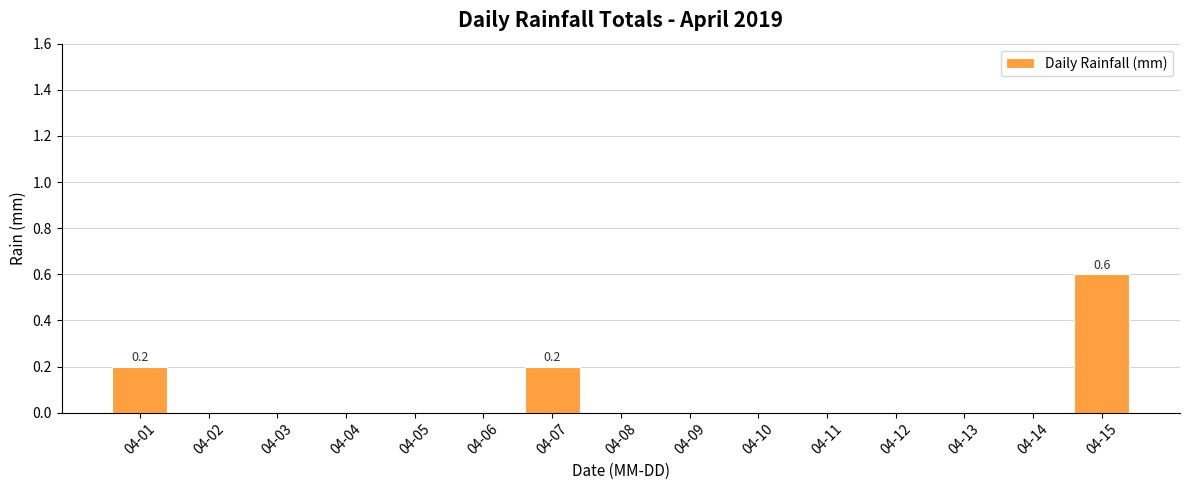

Which has a higher value, 04-07 or 04-09?

04-07